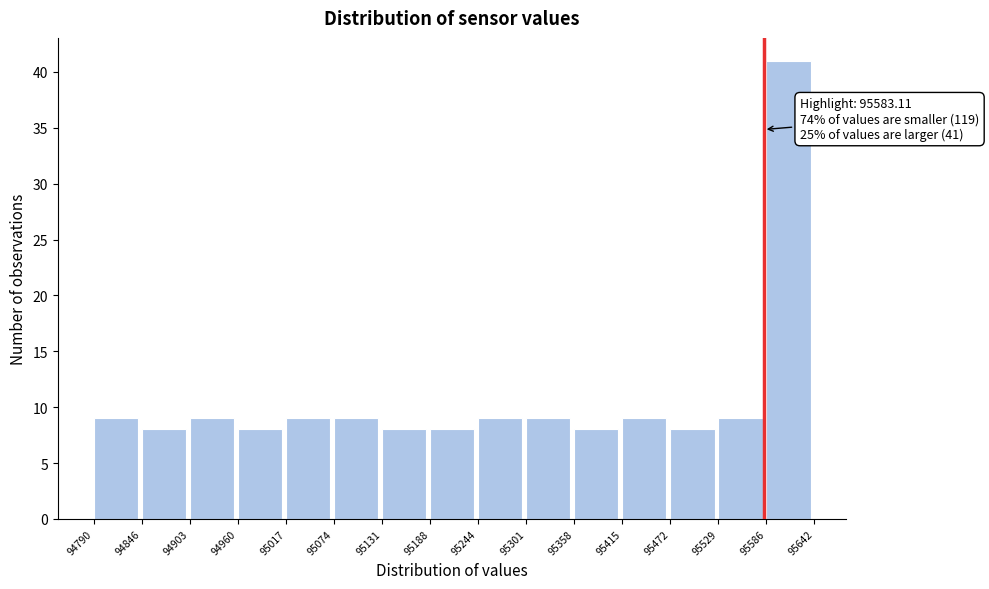

Over which range of the x-axis is the bar tallest?

95586 to 95642